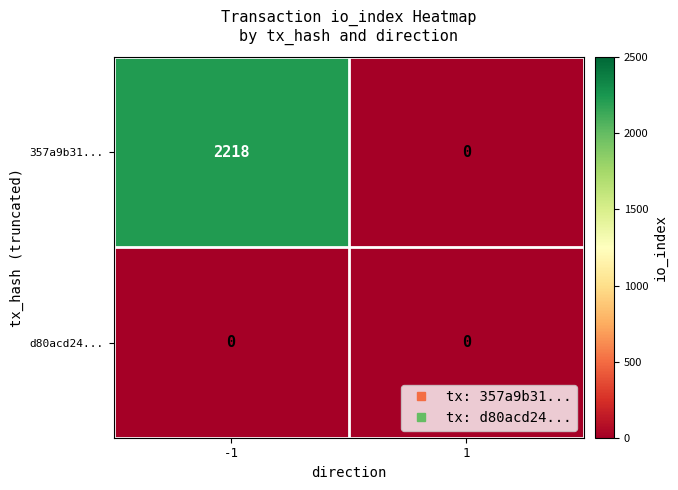

What is the average value of the 357a9b31... series?

1109